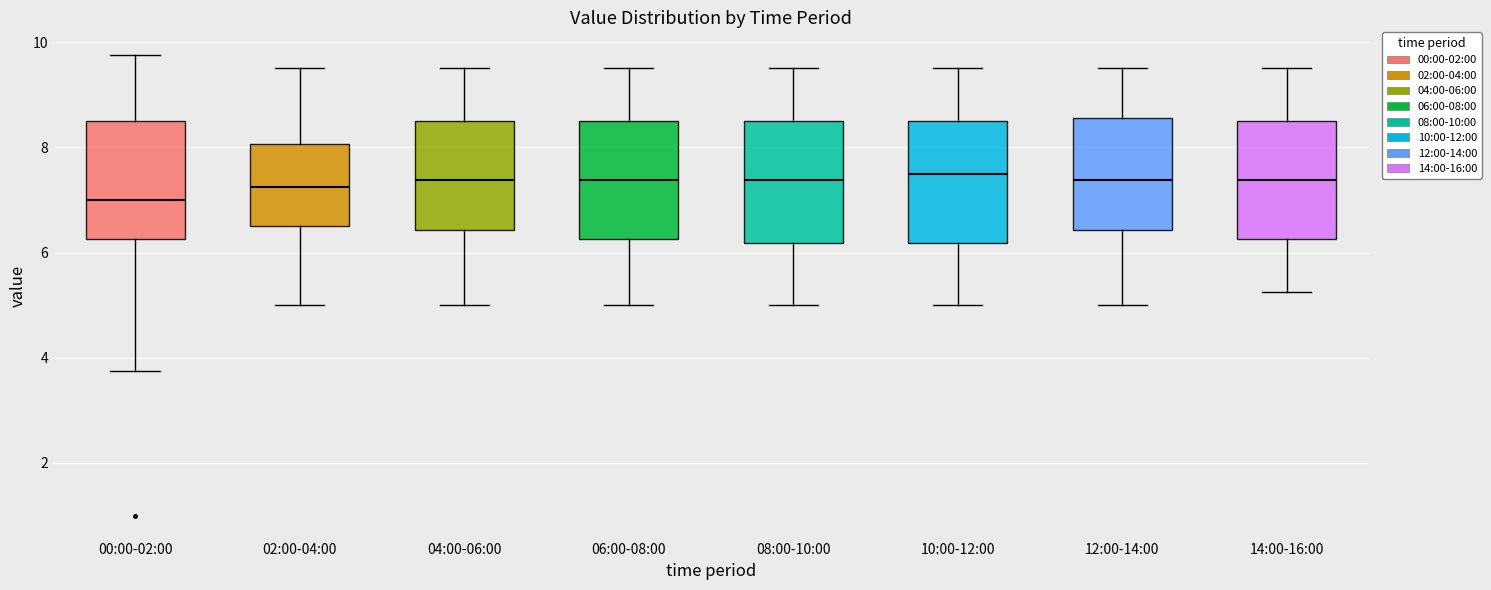

Reading left to right, read every box against the y-axis: the position of its median line, the range the box covers, and the ends of its whiskers. The values are not printed on the chart, so give them approximately, as read against the axis.

00:00-02:00: median 7.0, box 6.2 to 8.6, whiskers 3.8 to 9.8
02:00-04:00: median 7.2, box 6.6 to 8.0, whiskers 5.0 to 9.6
04:00-06:00: median 7.4, box 6.4 to 8.6, whiskers 5.0 to 9.6
06:00-08:00: median 7.4, box 6.2 to 8.6, whiskers 5.0 to 9.6
08:00-10:00: median 7.4, box 6.2 to 8.6, whiskers 5.0 to 9.6
10:00-12:00: median 7.6, box 6.2 to 8.6, whiskers 5.0 to 9.6
12:00-14:00: median 7.4, box 6.4 to 8.6, whiskers 5.0 to 9.6
14:00-16:00: median 7.4, box 6.2 to 8.6, whiskers 5.2 to 9.6